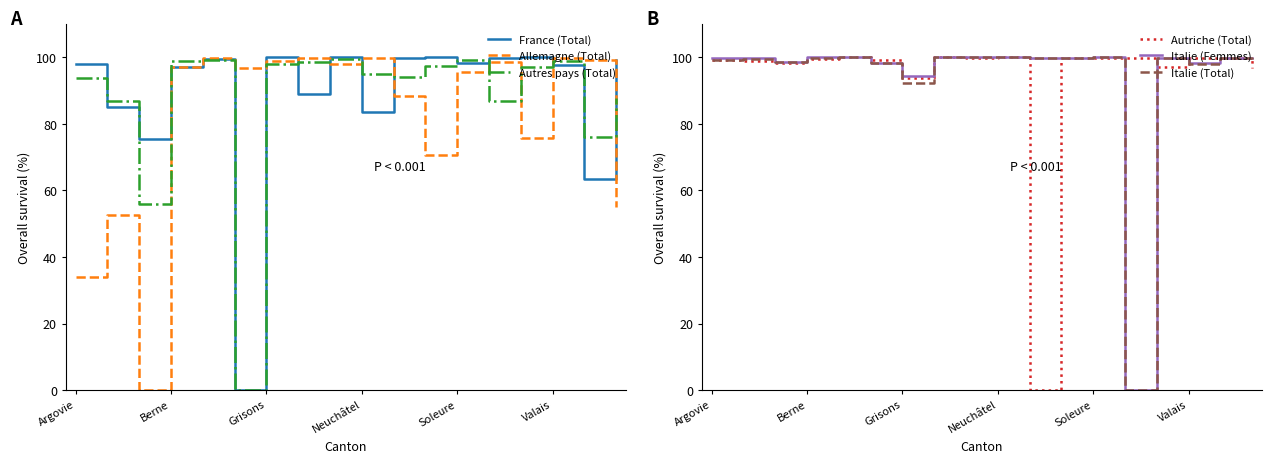

The France (Total) series shows 100.0 at Grisons. True or false?

True